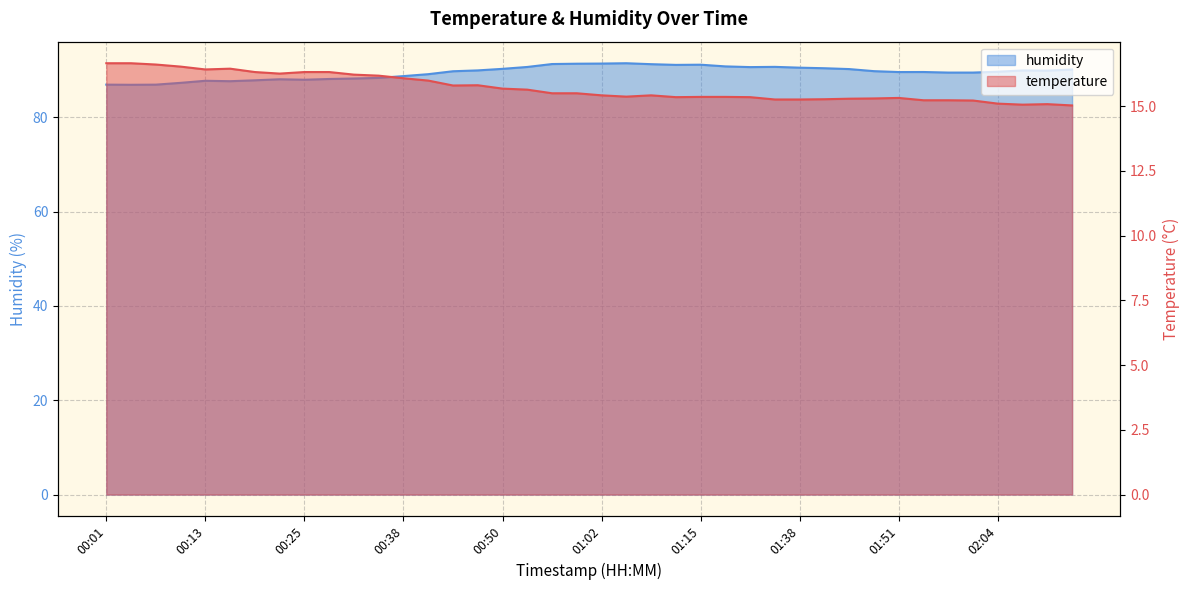

Reading right to left, transcribe all the data shown in this chart.

temperature: 15.0	15.1	15.1	15.1	15.2	15.2	15.2	15.3	15.3	15.3	15.3	15.3	15.3	15.3	15.4	15.4	15.3	15.4	15.4	15.4	15.5	15.5	15.6	15.7	15.8	15.8	16.0	16.1	16.2	16.2	16.3	16.3	16.3	16.3	16.4	16.4	16.5	16.6	16.7	16.7
humidity: 90.1	89.9	89.9	89.7	89.5	89.5	89.6	89.6	89.8	90.2	90.4	90.5	90.7	90.7	90.8	91.2	91.1	91.3	91.5	91.4	91.4	91.3	90.7	90.3	90.0	89.8	89.2	88.7	88.4	88.2	88.1	88.0	88.1	87.8	87.7	87.8	87.3	86.9	86.9	86.9